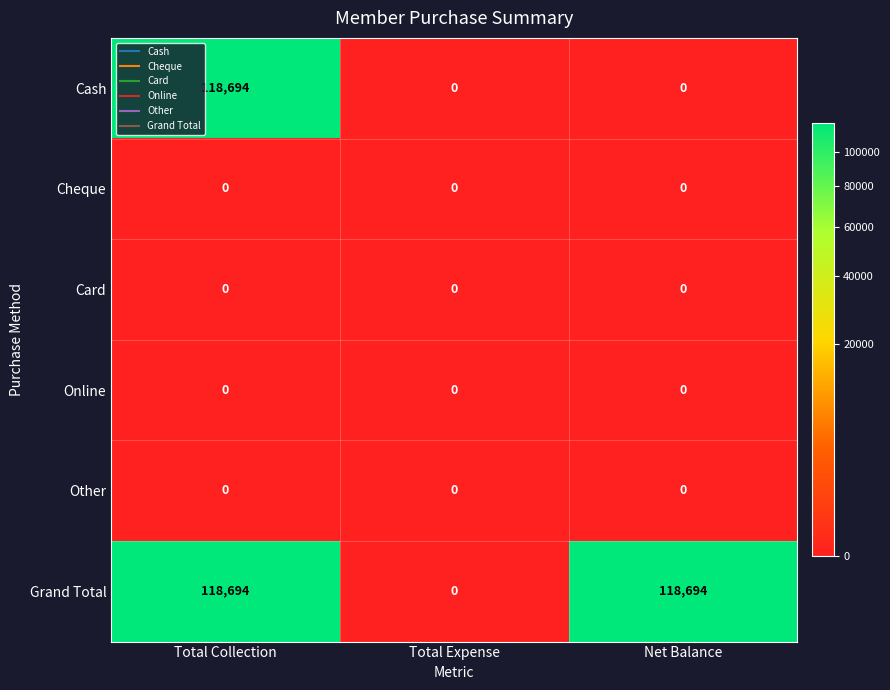

What is the difference between the highest and lowest values at Total Collection?

118694